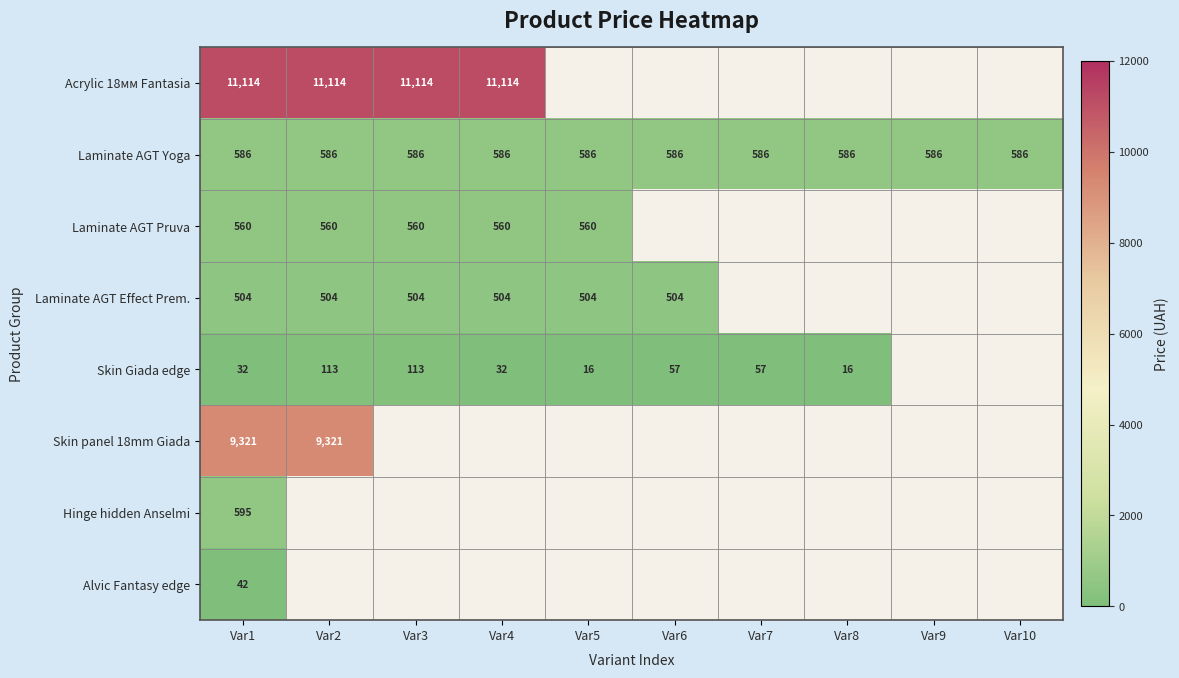

List the series in order of their peak value, highest first.

Acrylic 18мм Fantasia, Skin panel 18mm Giada, Hinge hidden Anselmi, Laminate AGT Yoga, Laminate AGT Pruva, Laminate AGT Effect Prem., Skin Giada edge, Alvic Fantasy edge